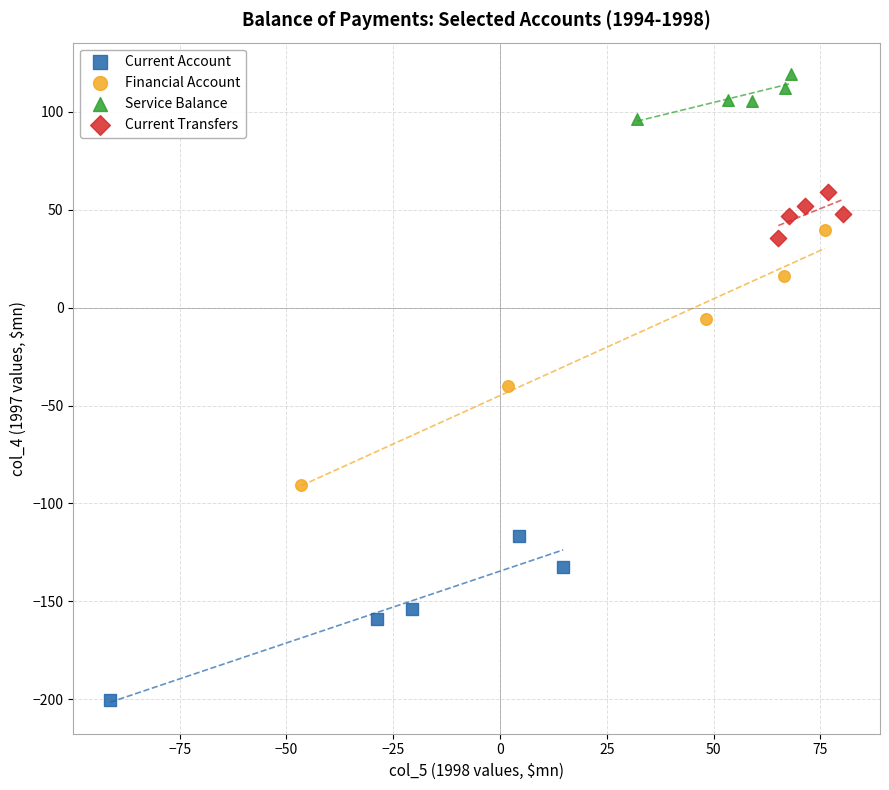

Which series has the largest Y range (max minus min)?

Financial Account